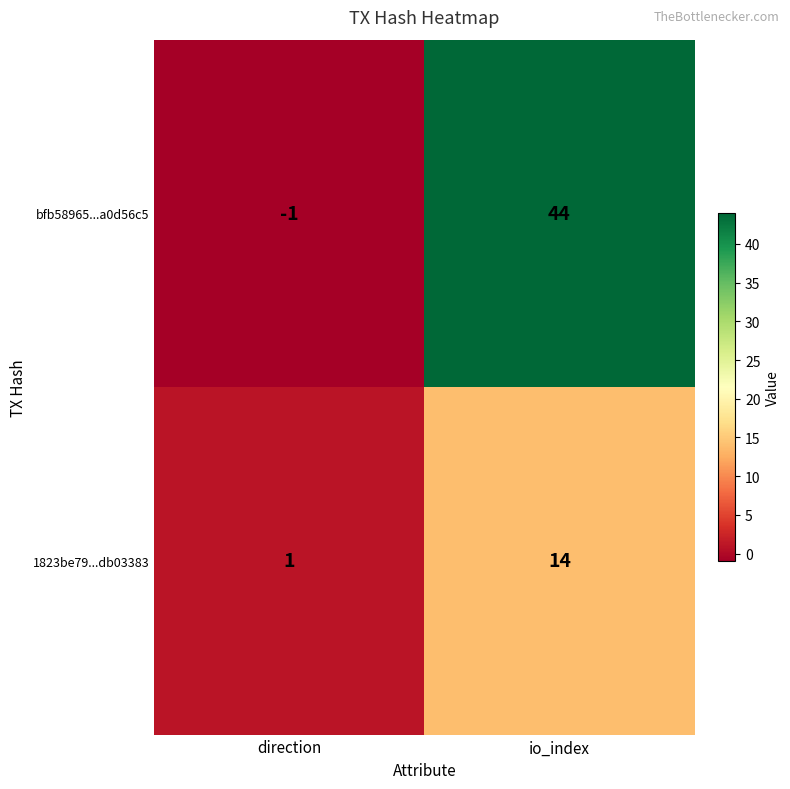

What is the difference between the maximum and minimum values in the bfb58965...a0d56c5 series?

45